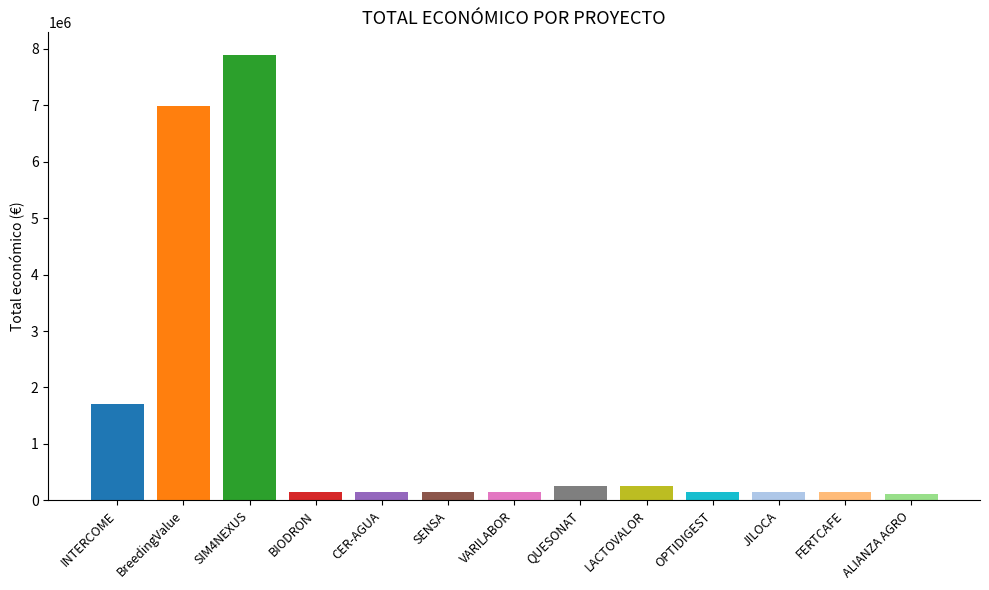

How many bars are there in total?

13